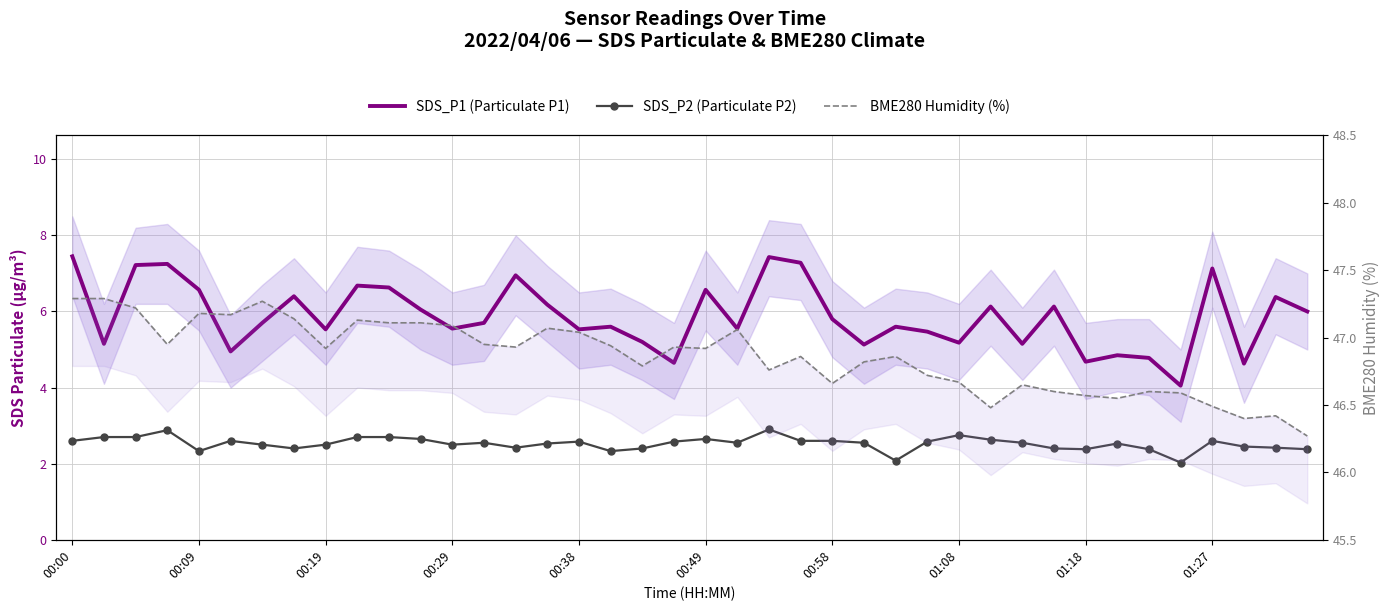

What position from the right is 15?

25